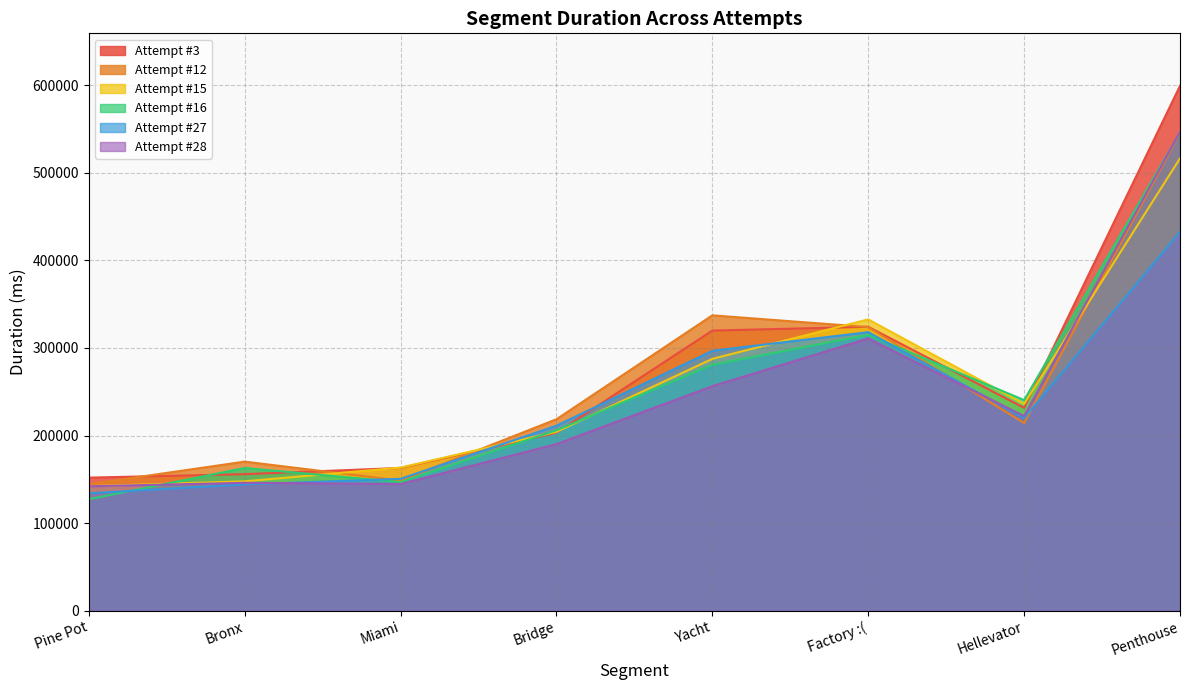

Which category has the highest value in the Attempt #15 series?

Penthouse